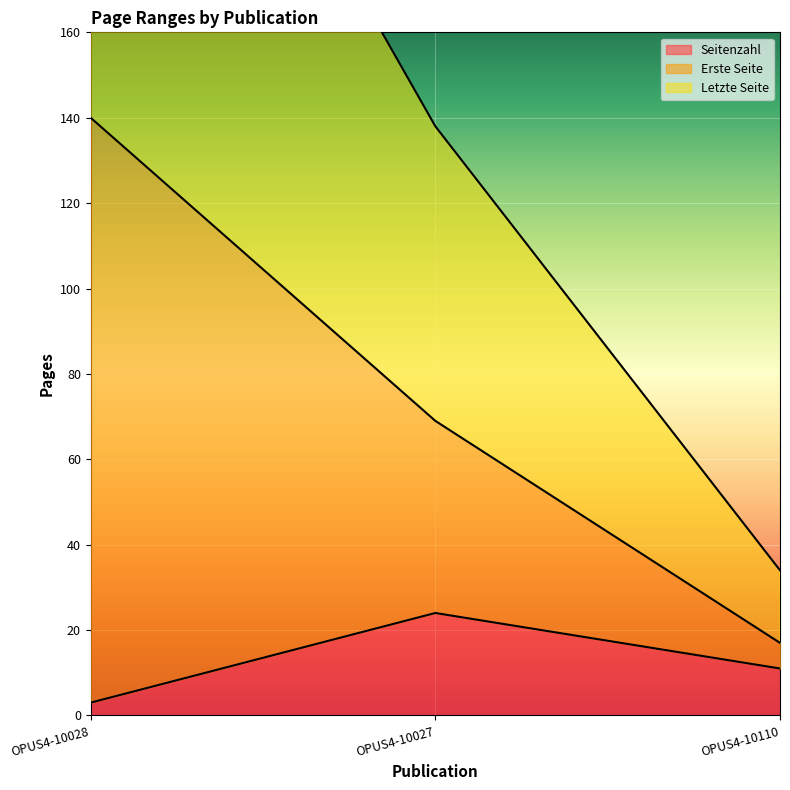

Is it true that Erste Seite equals 22 at OPUS4-10027?

False